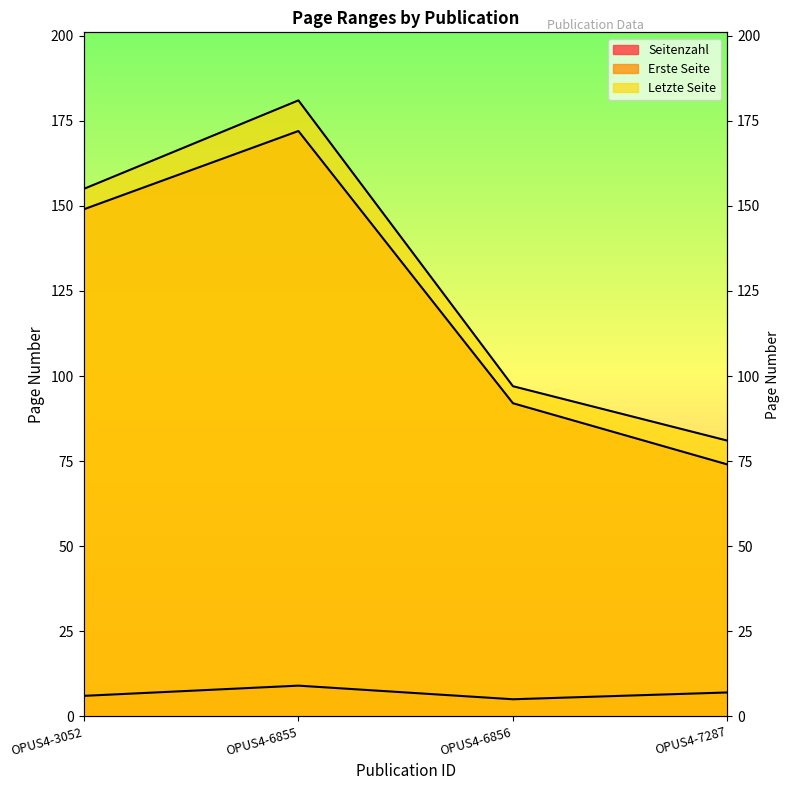

True or false: Seitenzahl and Erste Seite cross at least once.

False